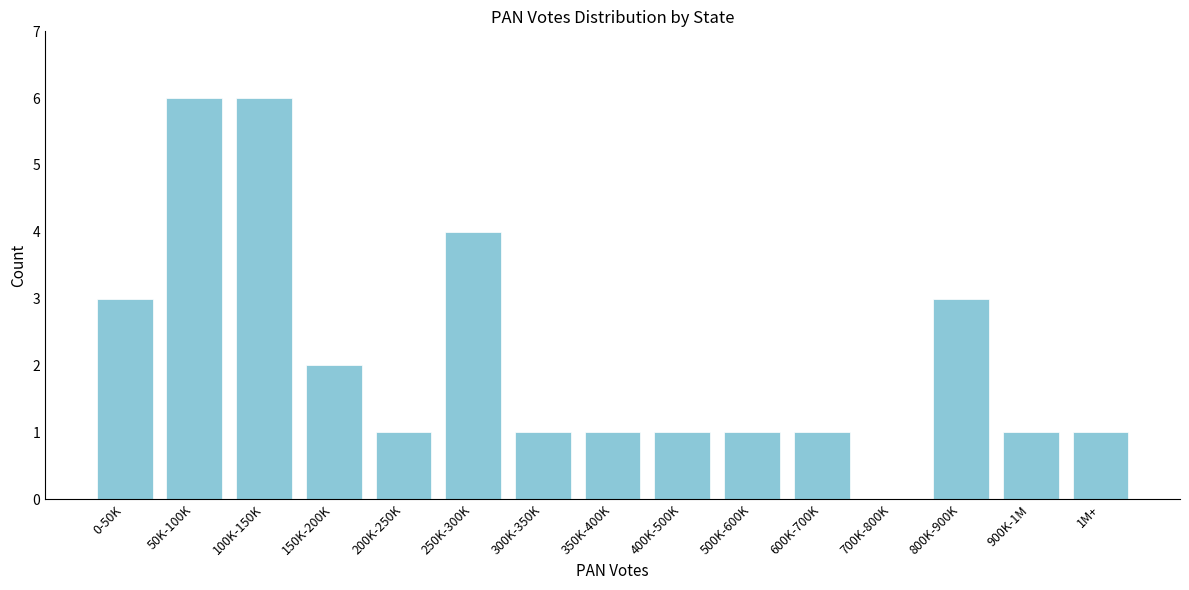

Reading left to right, what are all the values shown in this chart?

0-50K=3	50K-100K=6	100K-150K=6	150K-200K=2	200K-250K=1	250K-300K=4	300K-350K=1	350K-400K=1	400K-500K=1	500K-600K=1	600K-700K=1	700K-800K=0	800K-900K=3	900K-1M=1	1M+=1